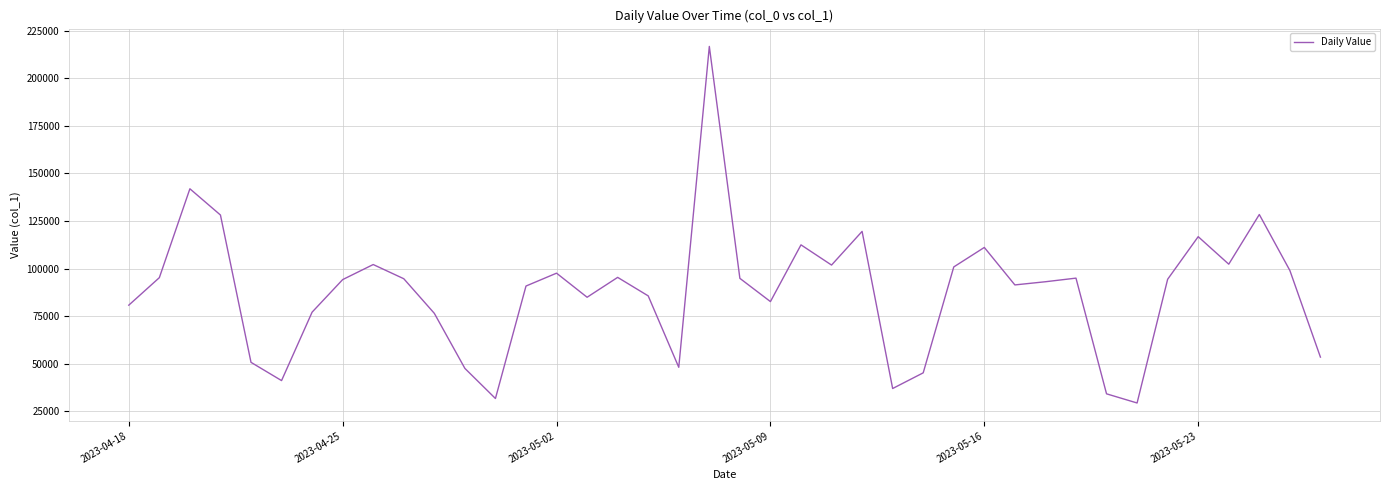

How many interior local valleys (lower than both neighbors) does the data have?

10